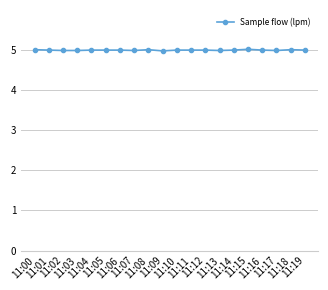

What is the maximum value shown in the chart?

5.0